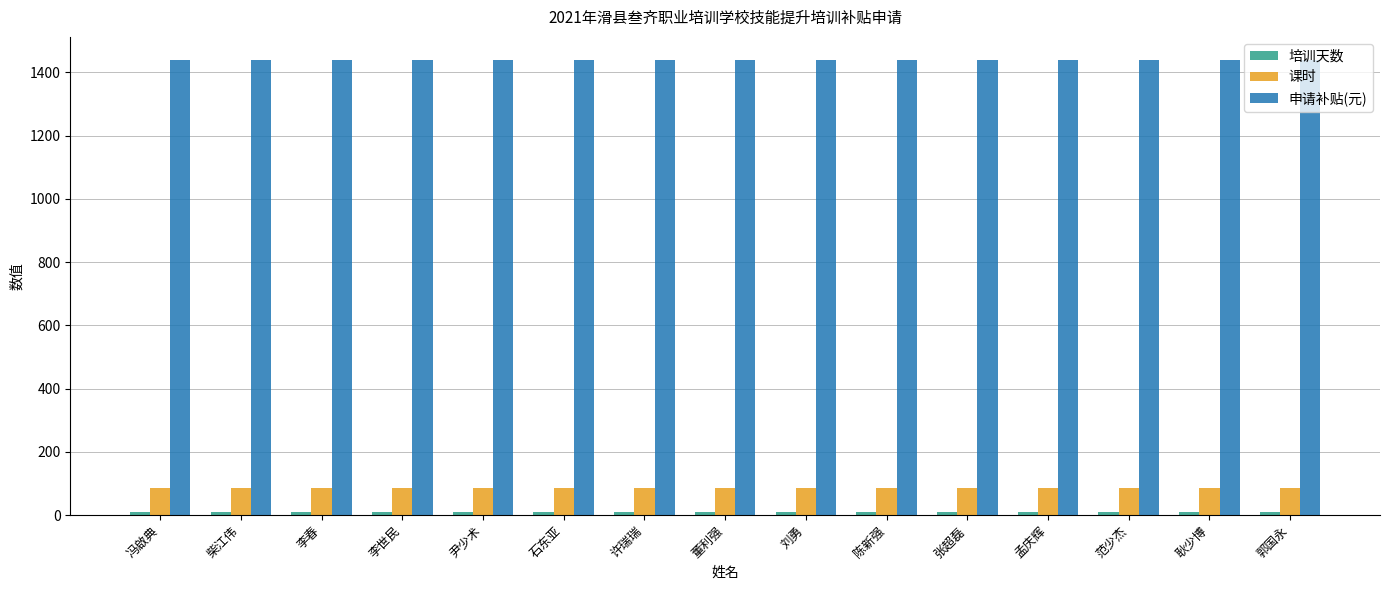

True or false: 申请补贴(元) has a value of 1440 at 冯啟典.

True